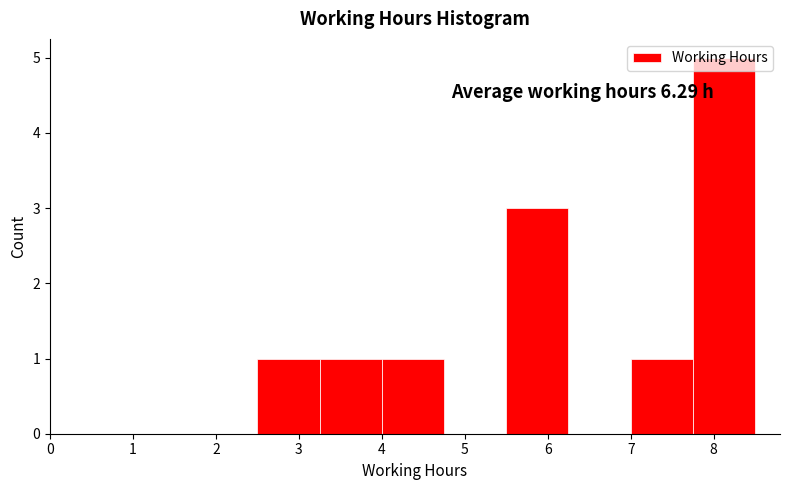

Over which range of the x-axis is the bar tallest?

7.75 to 8.50